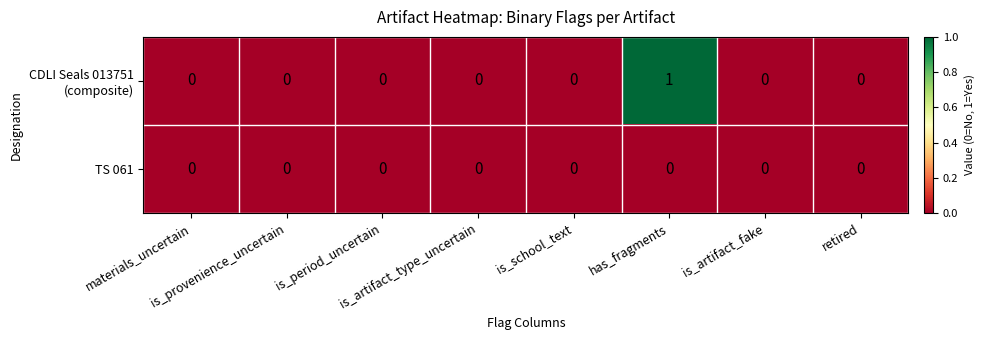

Which series has the largest range (max minus min)?

CDLI Seals 013751 (composite)